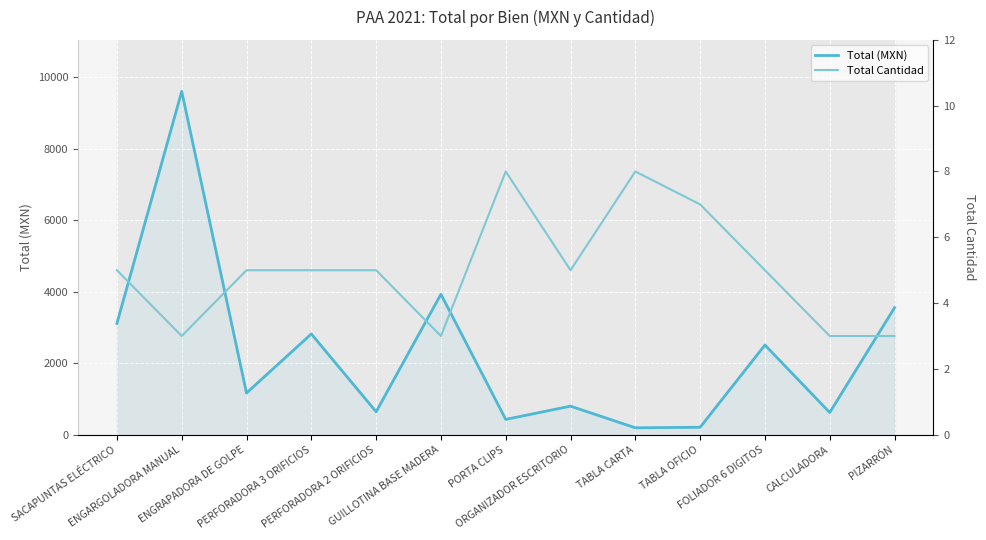

What is the value of the Total (MXN) point at the 13th from the left?

3551.8